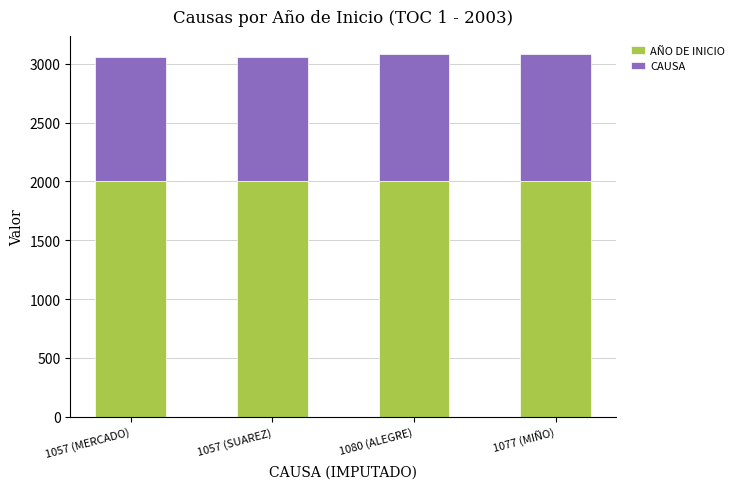

Count the number of data series in this chart.

2